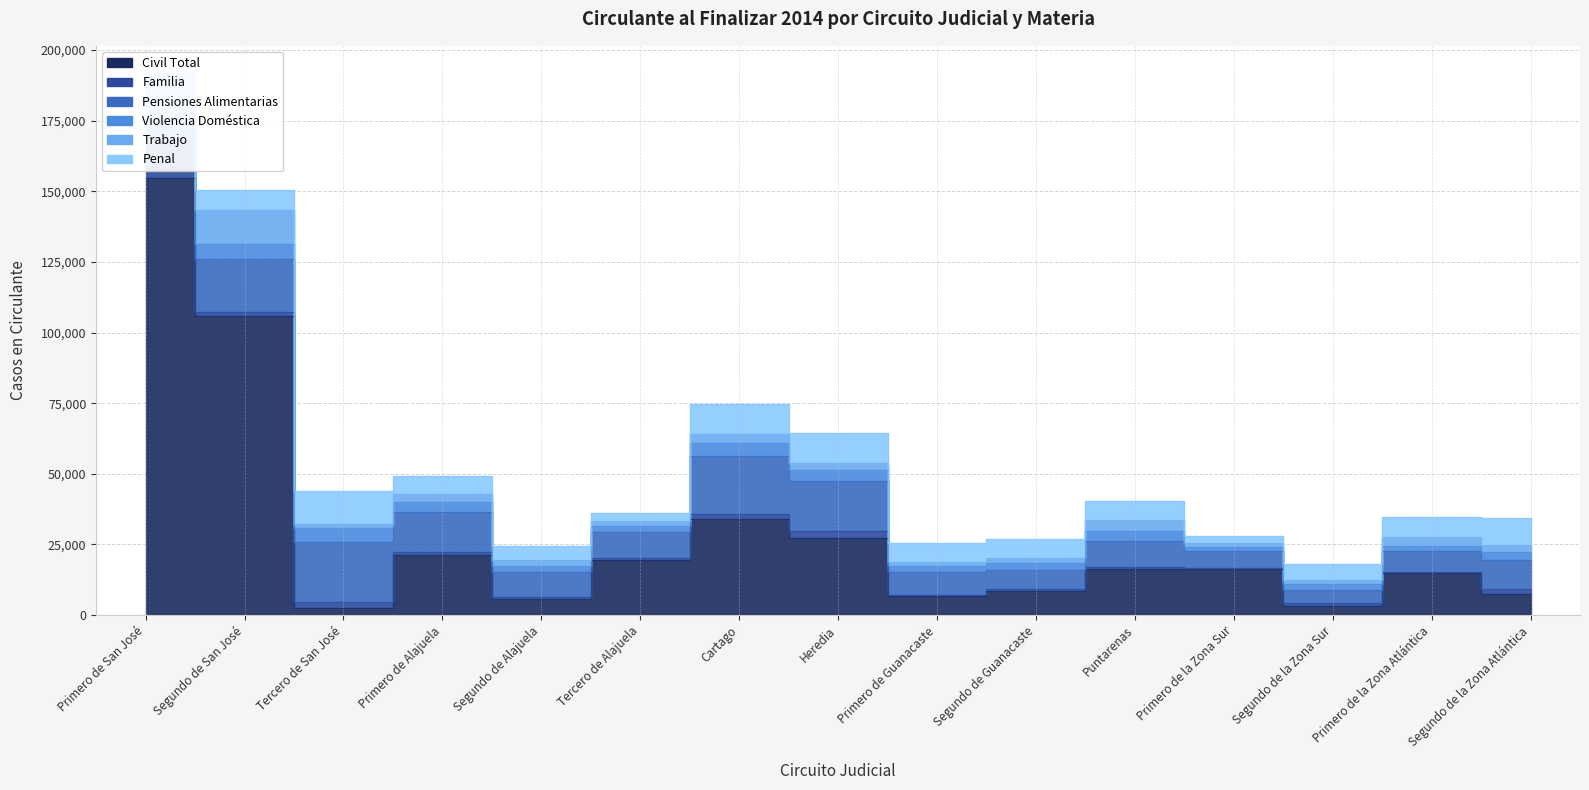

Where is Violencia Doméstica nearest to the value 3626?

Puntarenas